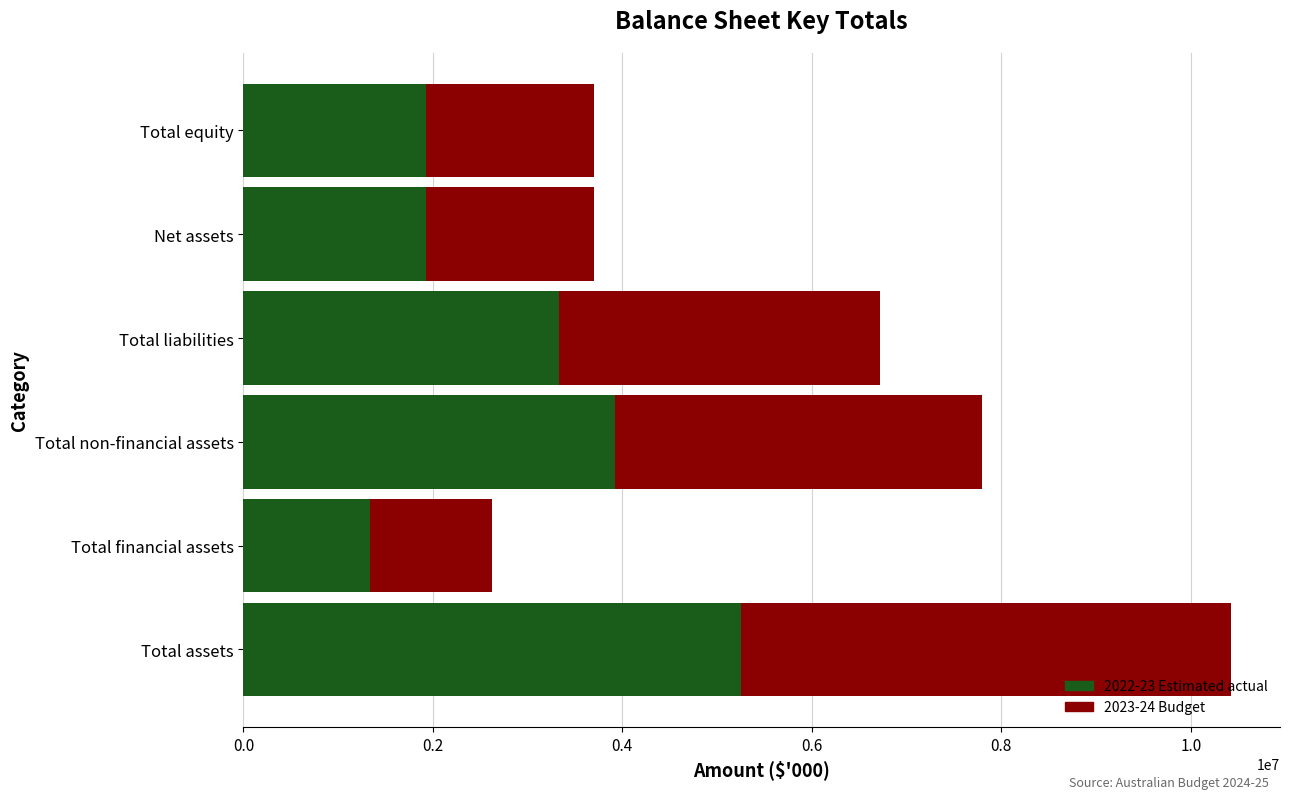

Which category has the highest value in the 2022-23 Estimated actual series?

Total assets